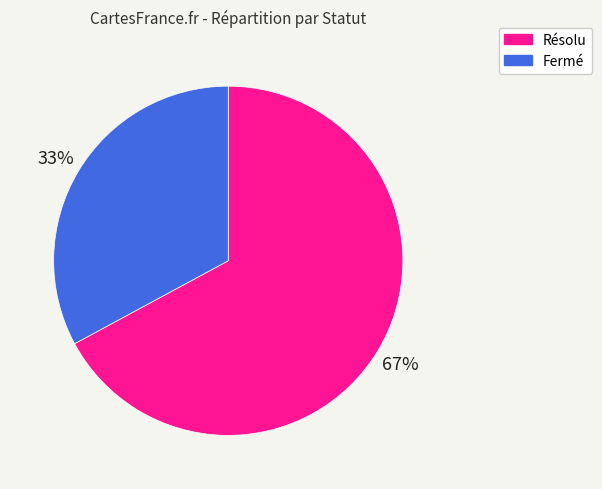

What is the ratio of the value at Fermé to the value at Résolu?

0.5